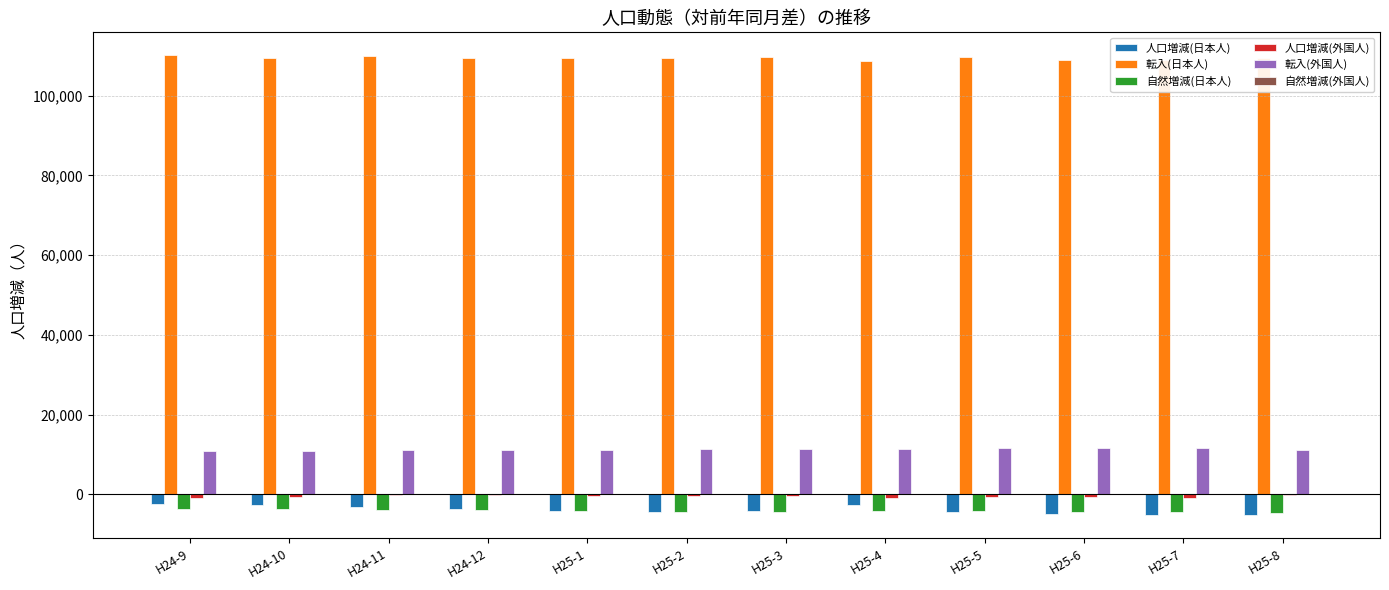

The value of 転入(外国人) at H25-1 is 11194. True or false?

True